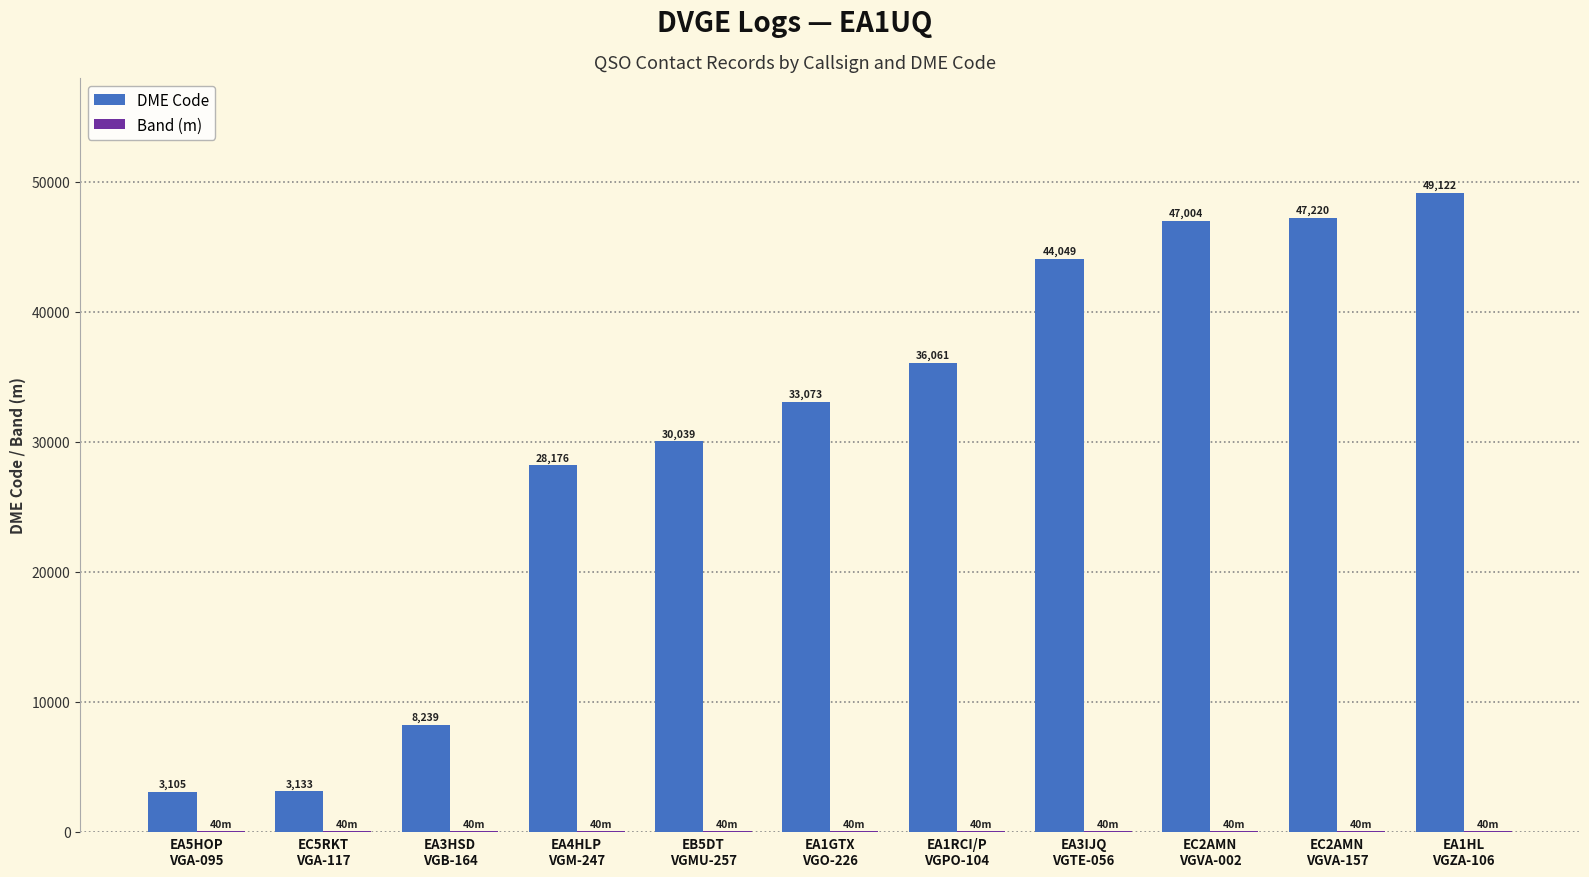

Which series has the largest total across all categories?

DME Code